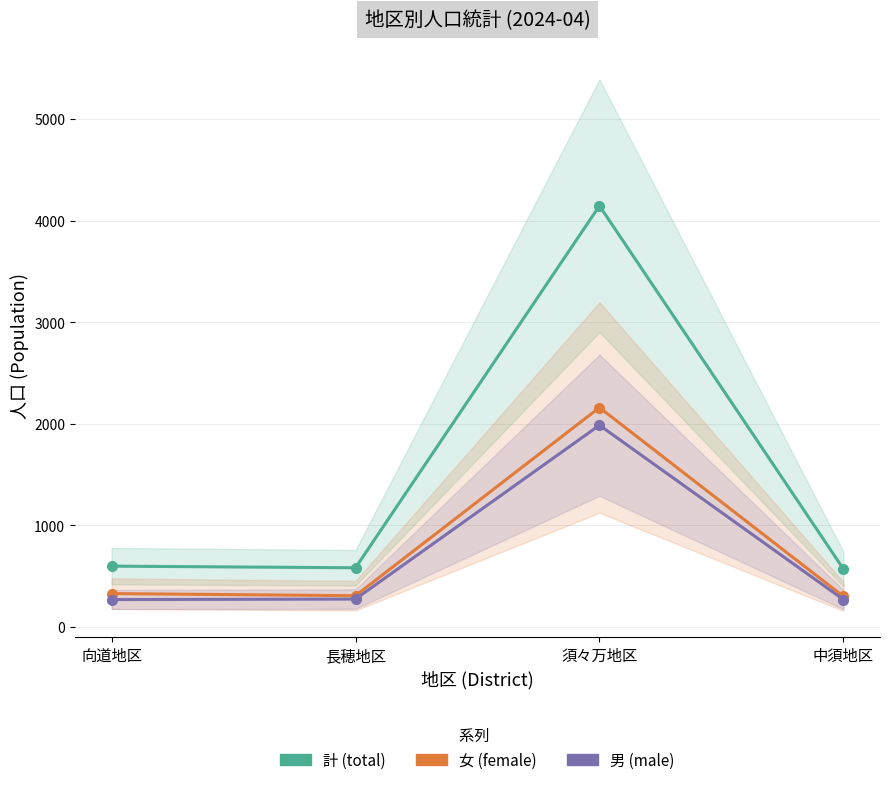

Which series has the largest total across all categories?

計 (total)